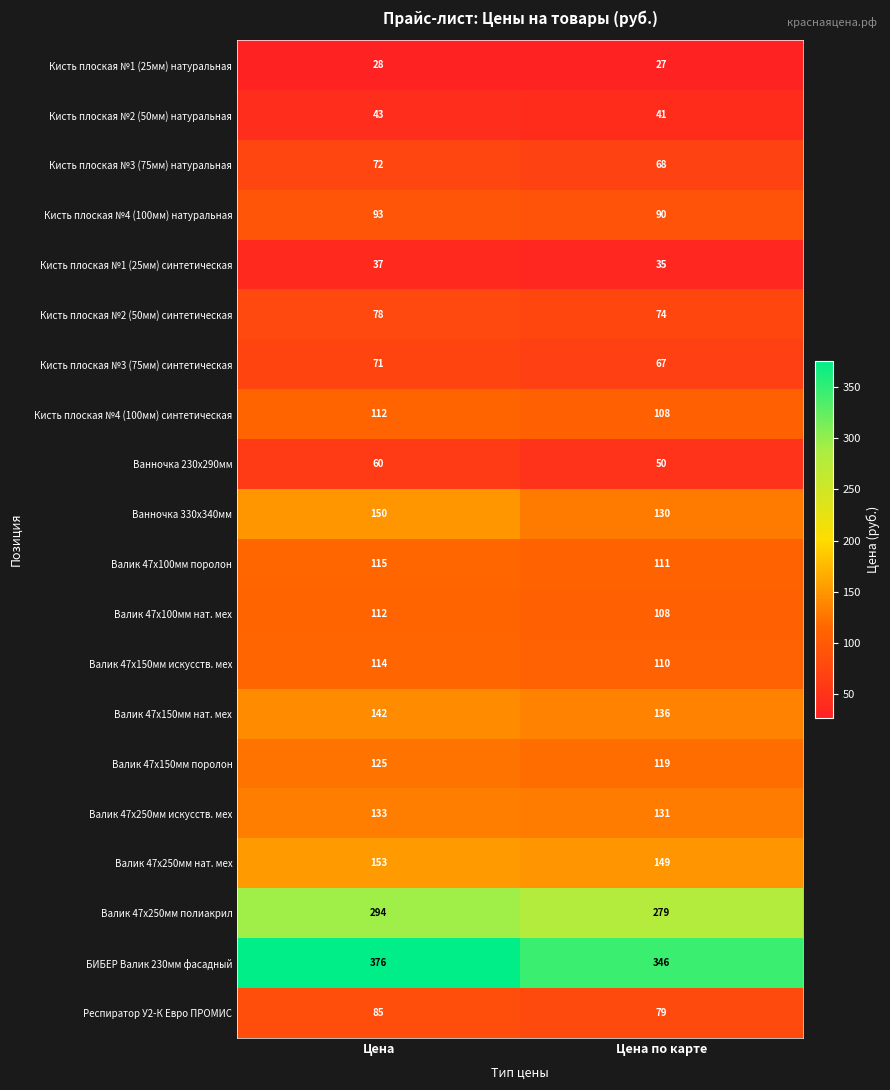

Is it true that Кисть плоская №2 (50мм) натуральная equals 43 at Цена?

True